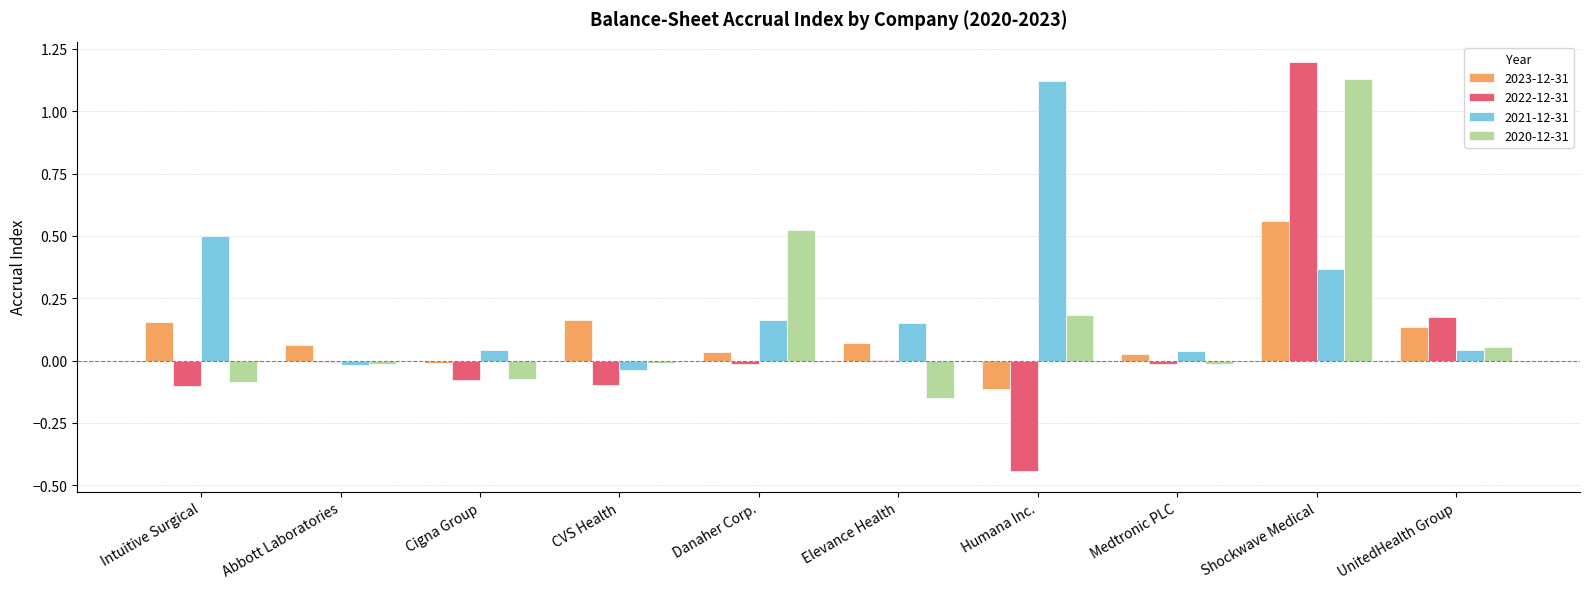

What is the difference between the 2022-12-31 values at UnitedHealth Group and Intuitive Surgical?

0.3